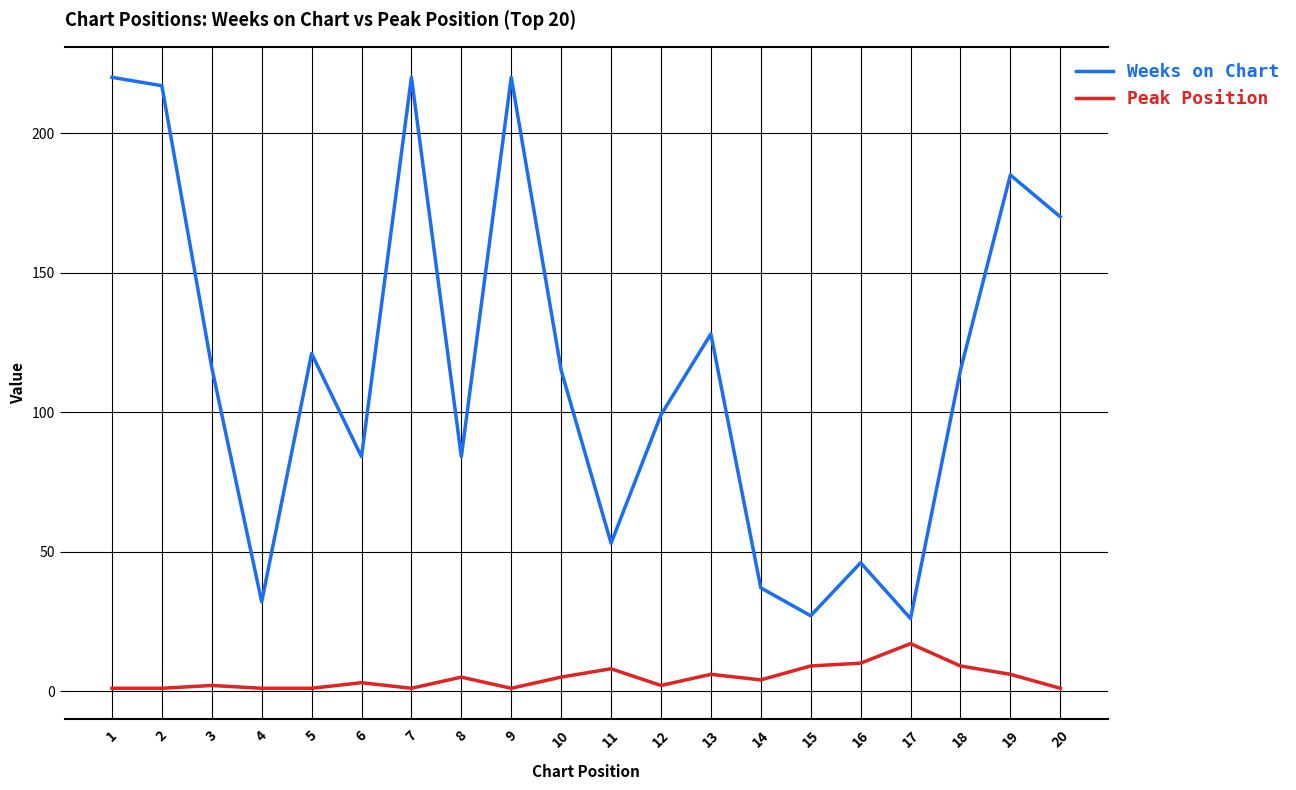

At how many categories does at least one series exceed 183?

5